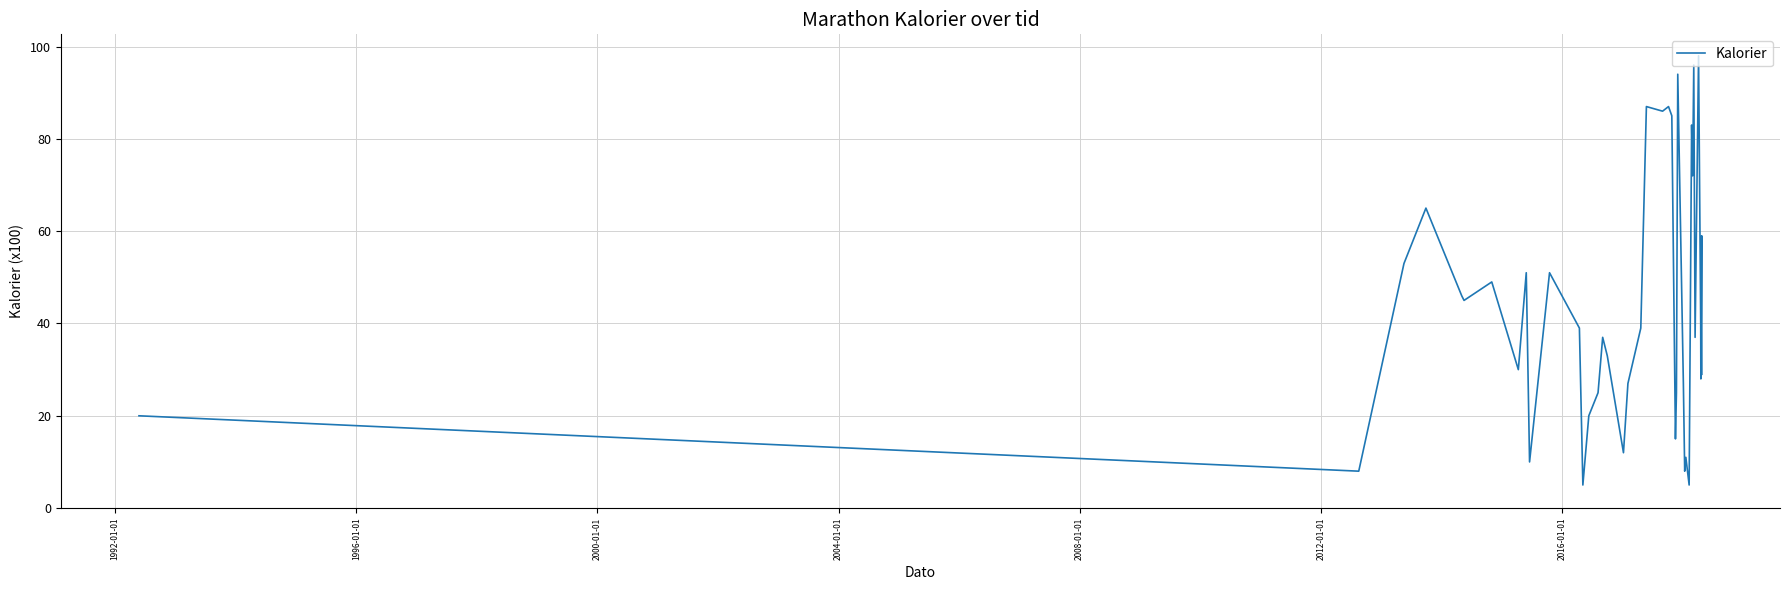

What is the smallest value displayed?

5